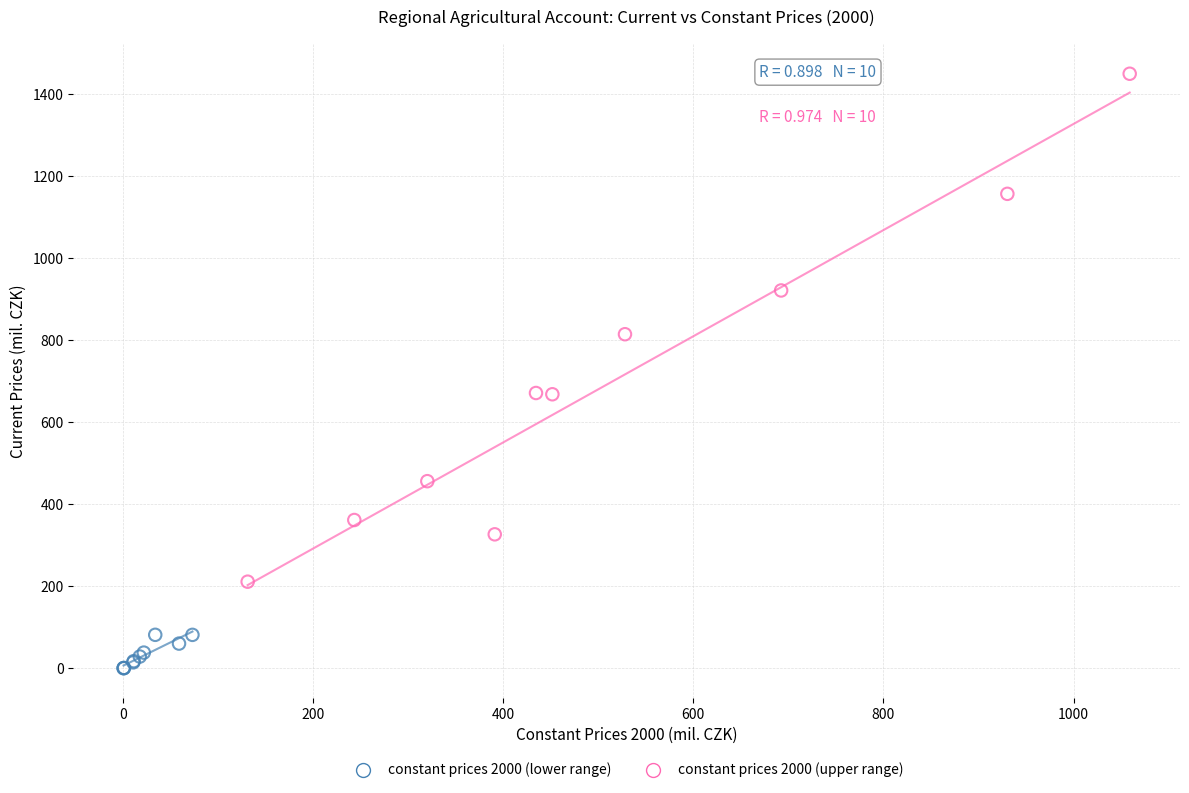

Which series has the largest Y range (max minus min)?

constant prices 2000 (upper range)